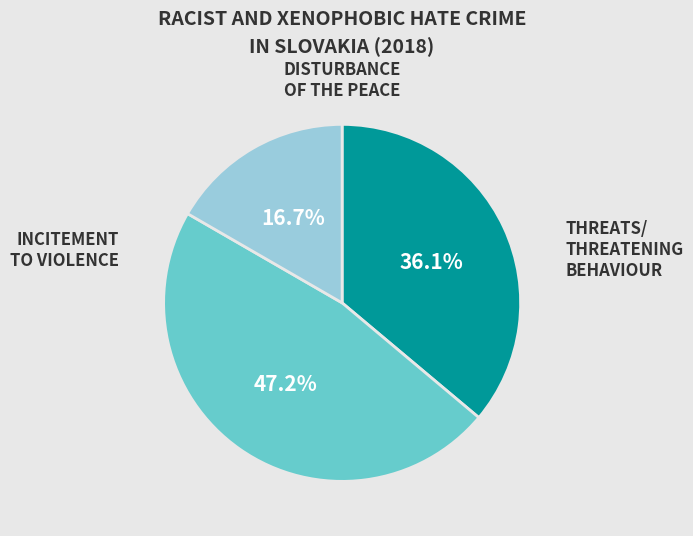

Does any single category account for the majority?

No